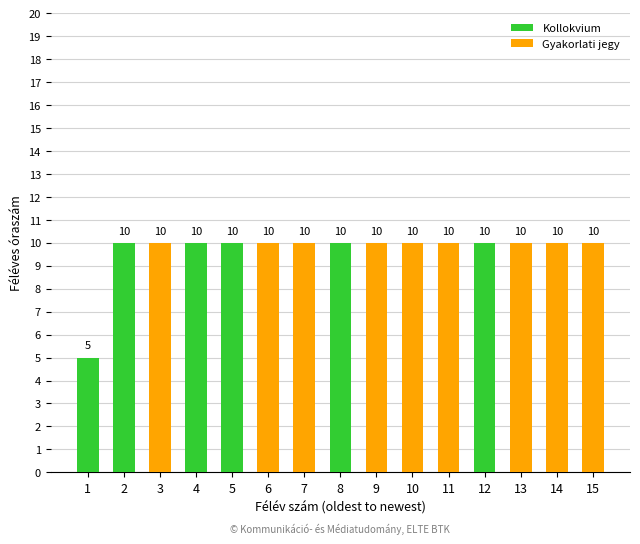

How many data points does each series have?

15